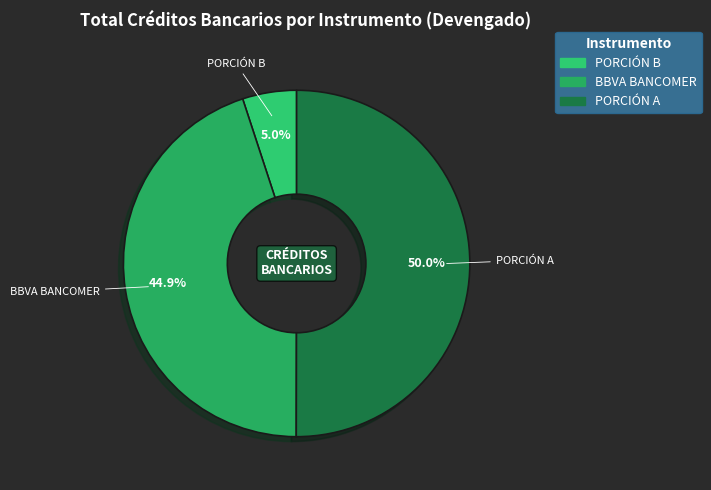

Which category has the smallest portion of the pie?

PORCIÓN B